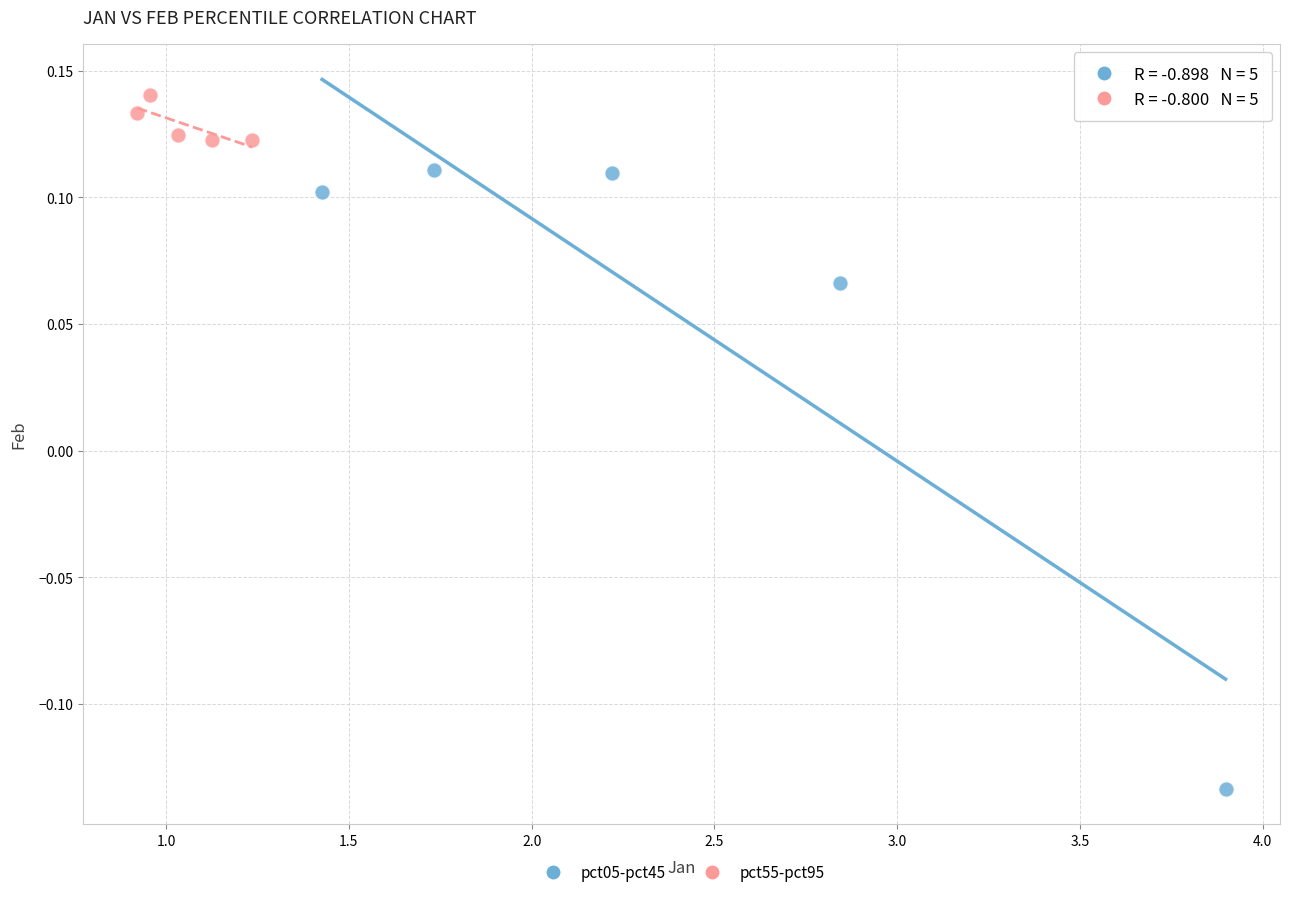

Which series reaches the minimum Y coordinate?

pct05-pct45